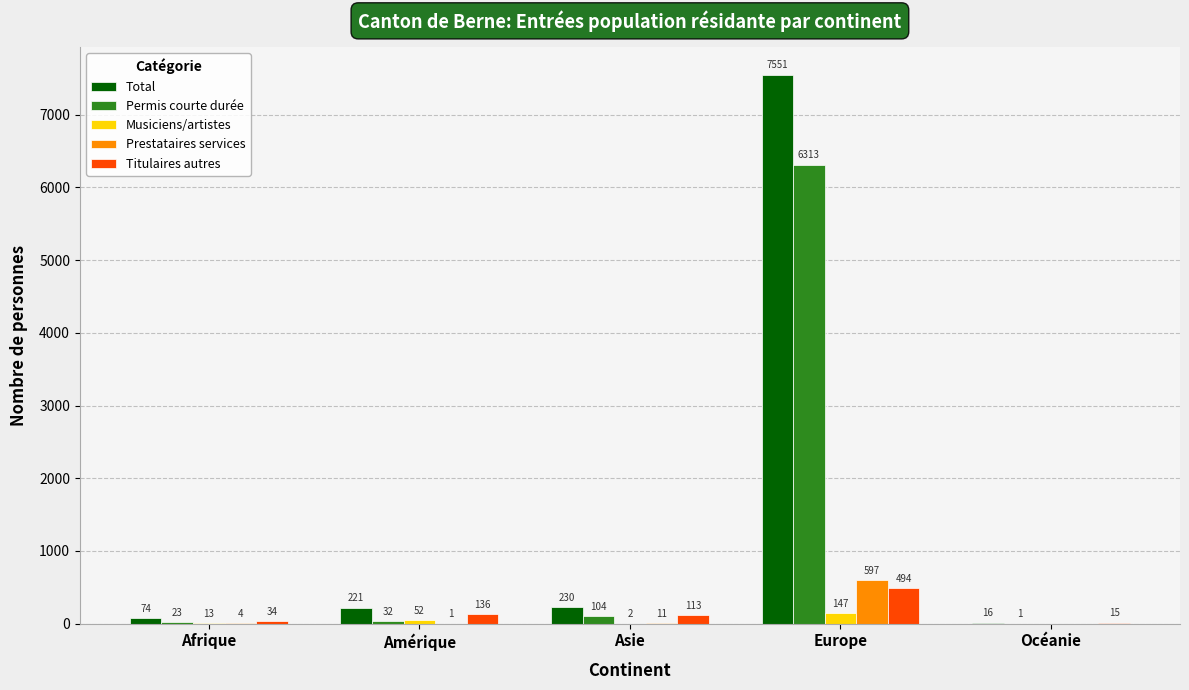

Read the Permis courte durée value at Asie, to the nearest 50.

100